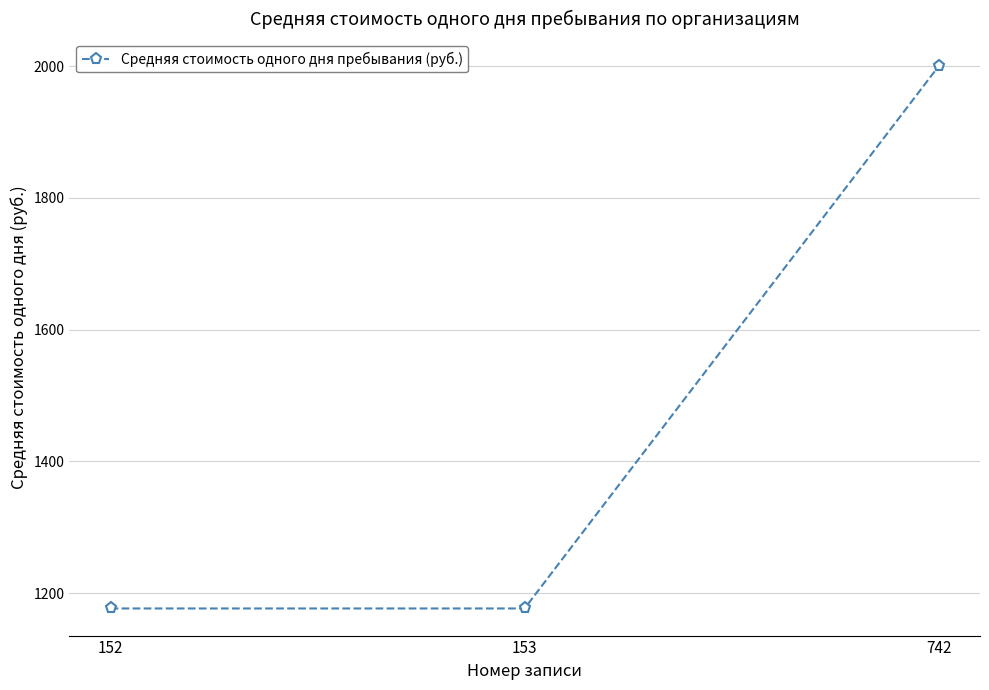

Reading left to right, transcribe all the data shown in this chart.

152=1176.7	153=1176.7	742=2000.0